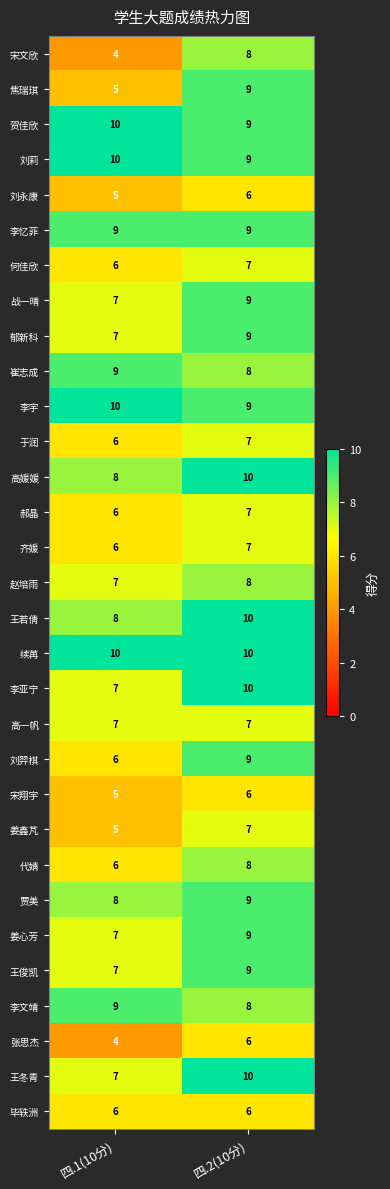

What is the total value across all series at 四.2(10分)?

255